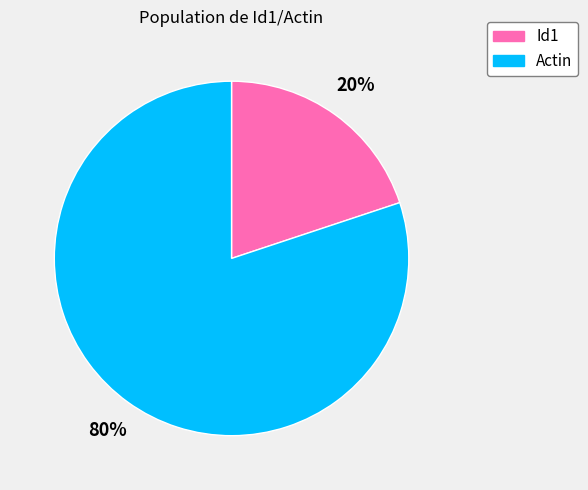

Do Actin and Id1 together represent more than half of the pie?

Yes